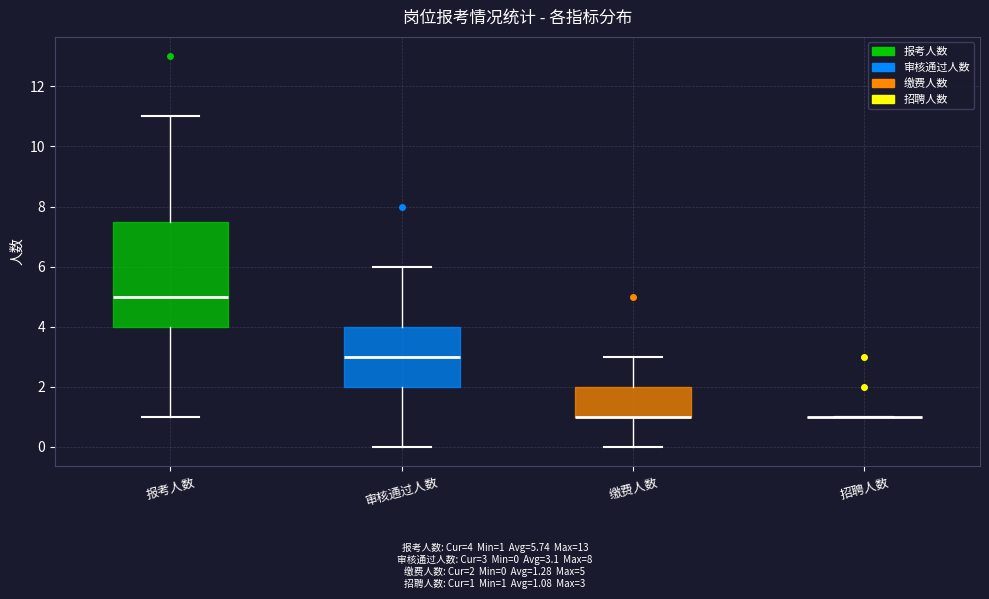

Which box is the tallest, from its lower edge to its upper edge?

报考人数